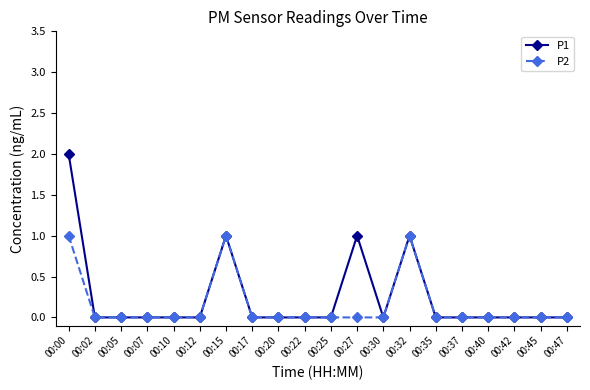

Which series has the largest total across all categories?

P1